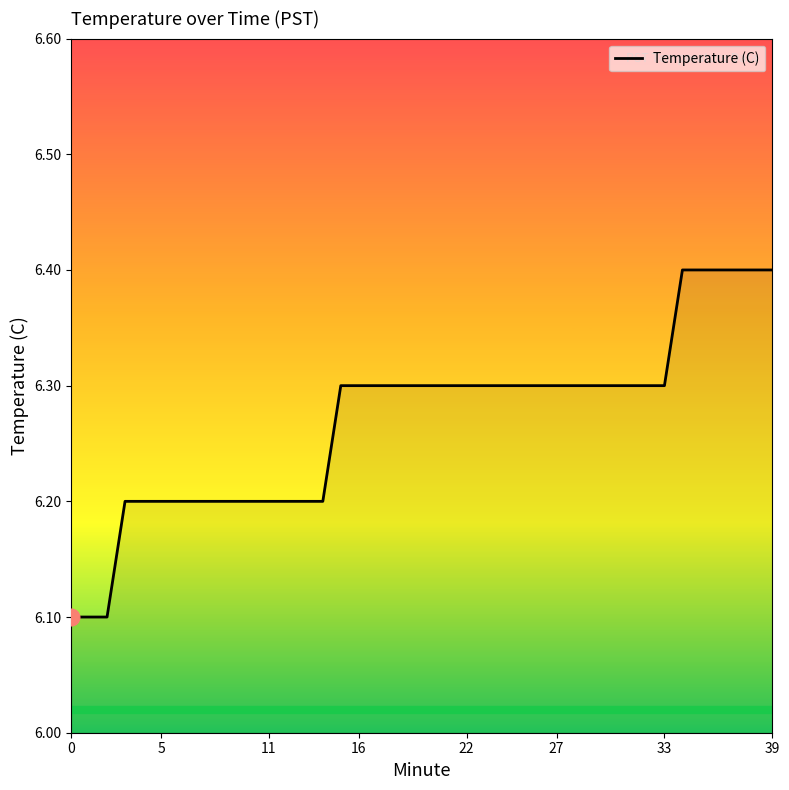

What is the sum of all values?

250.8